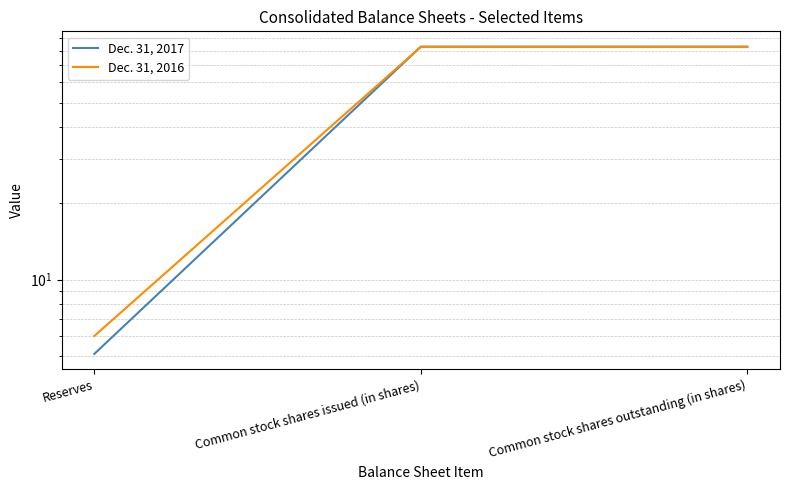

List the labels in order of Dec. 31, 2016 value, largest first.

Common stock shares issued (in shares), Common stock shares outstanding (in shares), Reserves